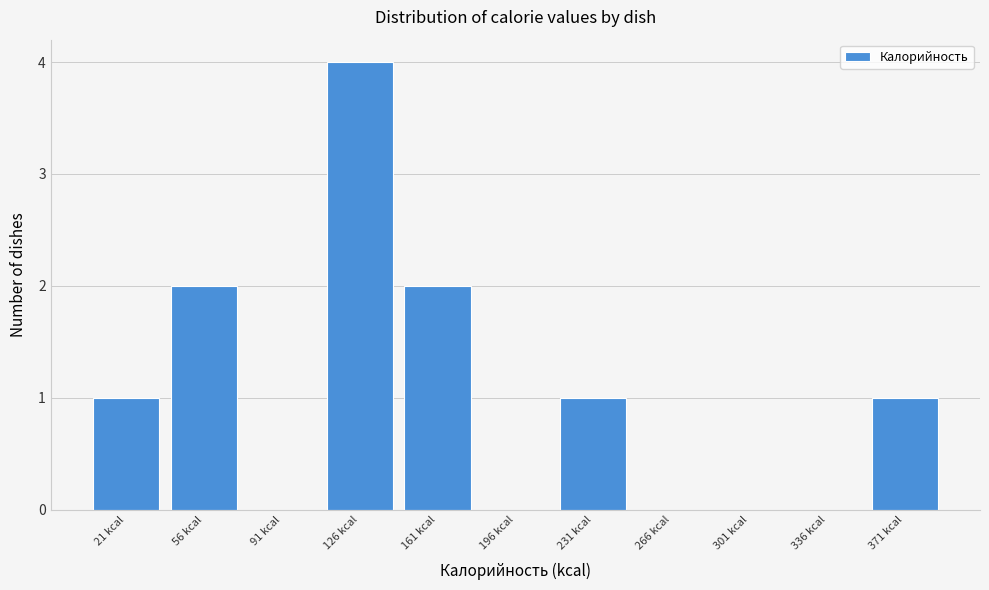

Reading left to right, transcribe this chart: for each bar, give the range it covers on the x-axis and its height. Neither the bar edges nor the heights are printed on the chart, so give them approximately, as read against the axes.

5 to 40: 1
40 to 75: 2
75 to 110: 0
110 to 145: 4
145 to 180: 2
180 to 215: 0
215 to 250: 1
250 to 285: 0
285 to 320: 0
320 to 355: 0
355 to 390: 1